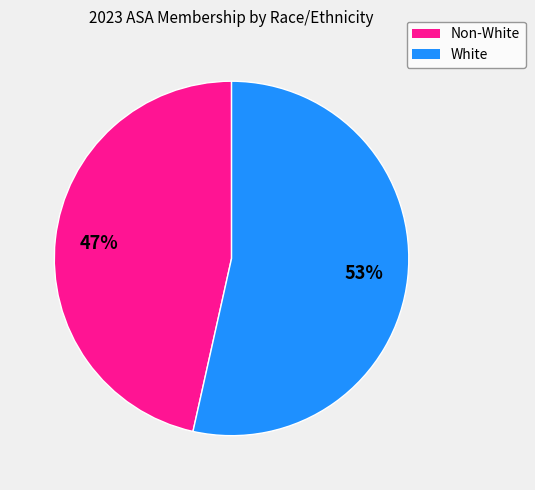

To the nearest percent, what is the average slice percentage?

50%